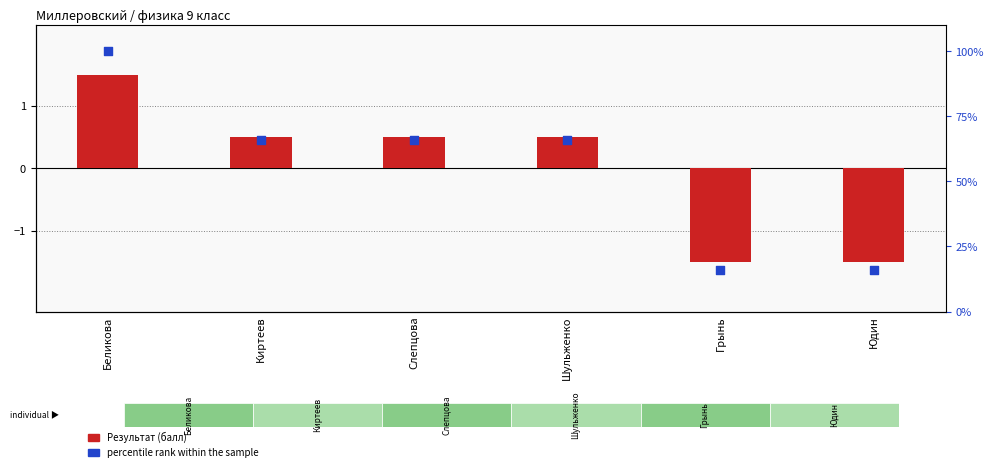

What are all the series names shown in the legend?

Результат (балл), percentile rank within the sample